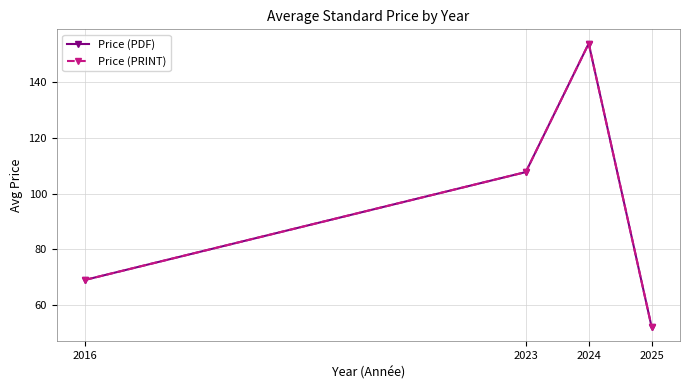

How many lines are shown in the chart?

2